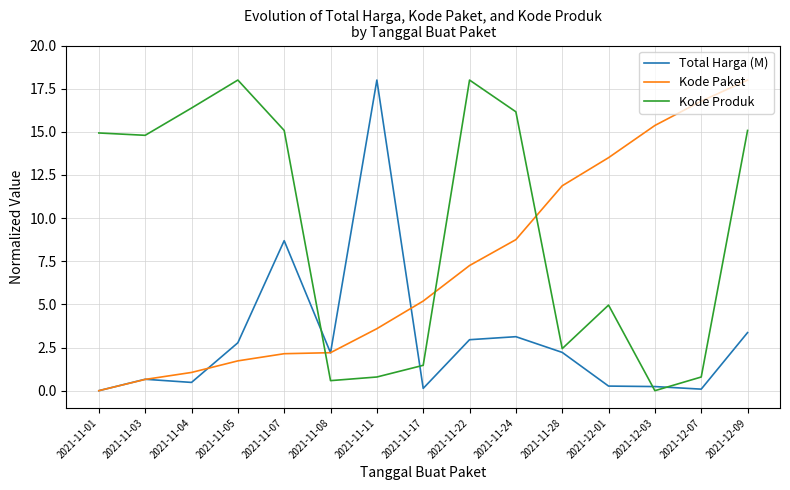

How many values in the Kode Paket series are below 5?

7